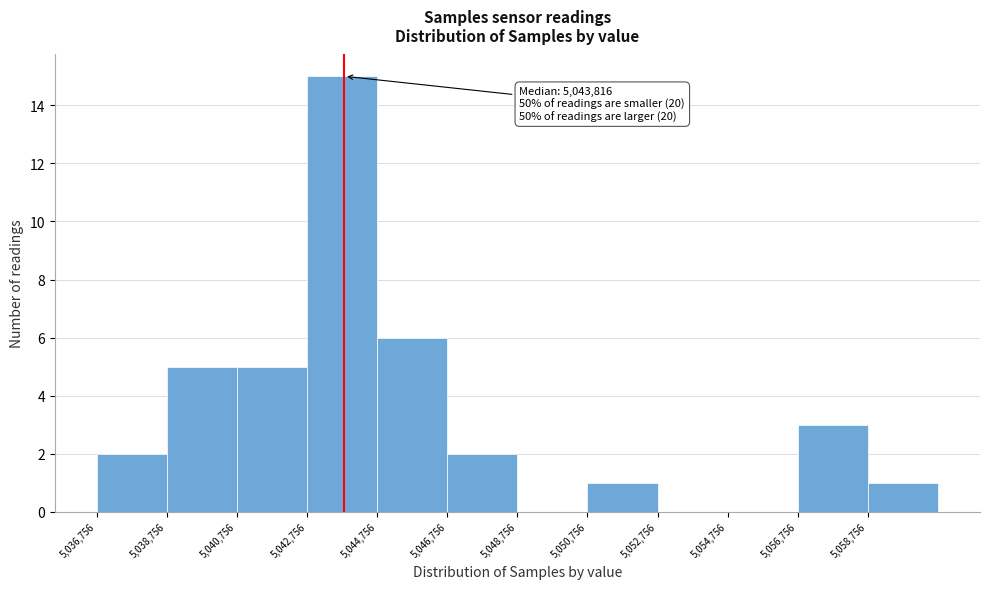

Which range on the x-axis has the tallest bar?

5042800 to 5044800